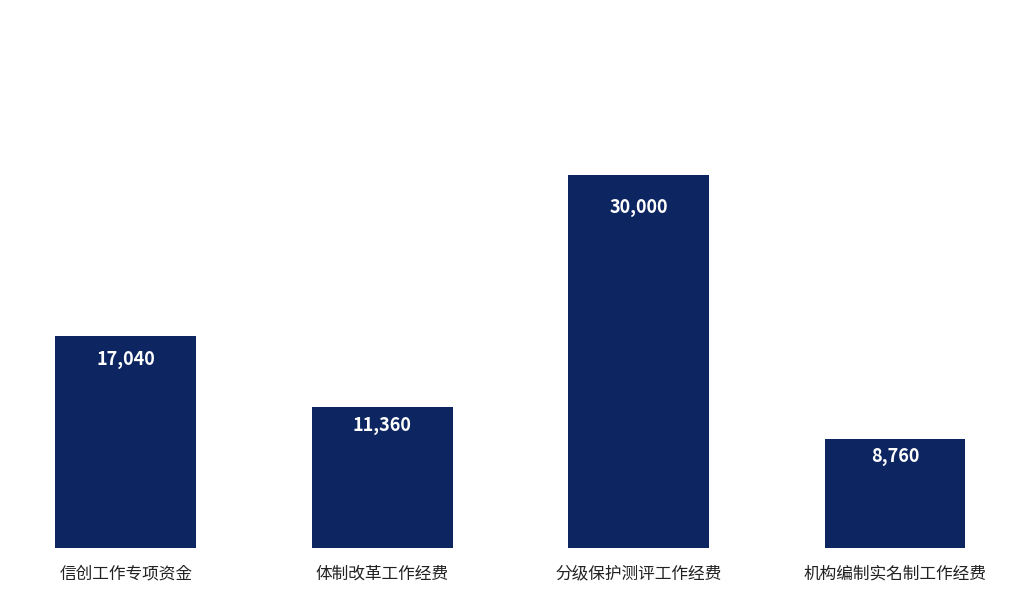

What is the change in value from 信创工作专项资金 to 体制改革工作经费?

-5680